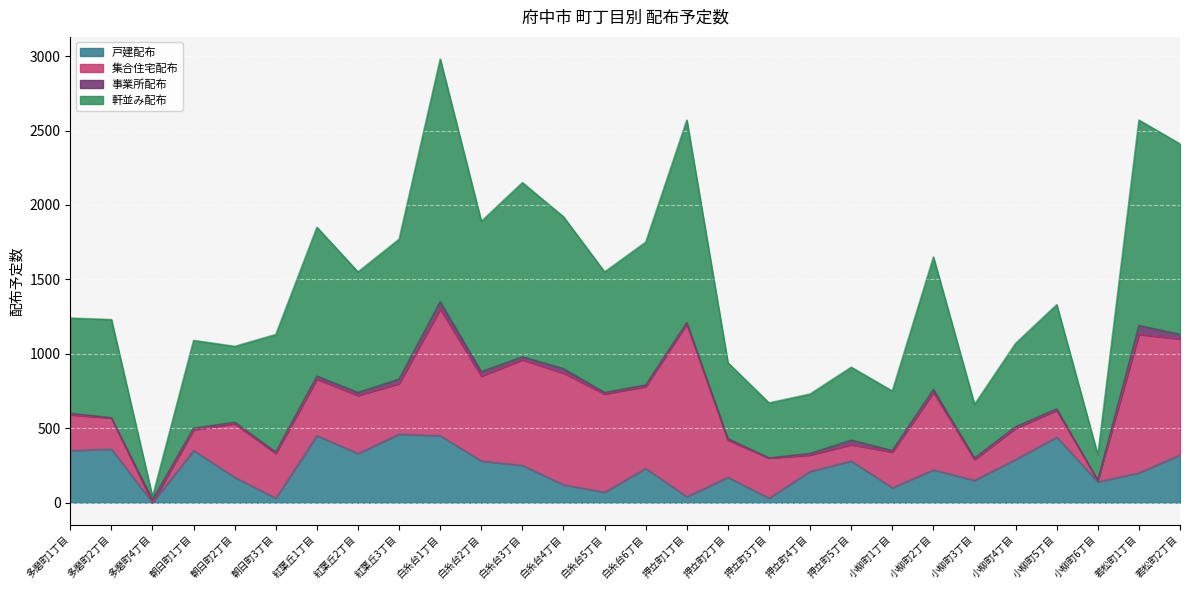

How many lines are shown in the chart?

4